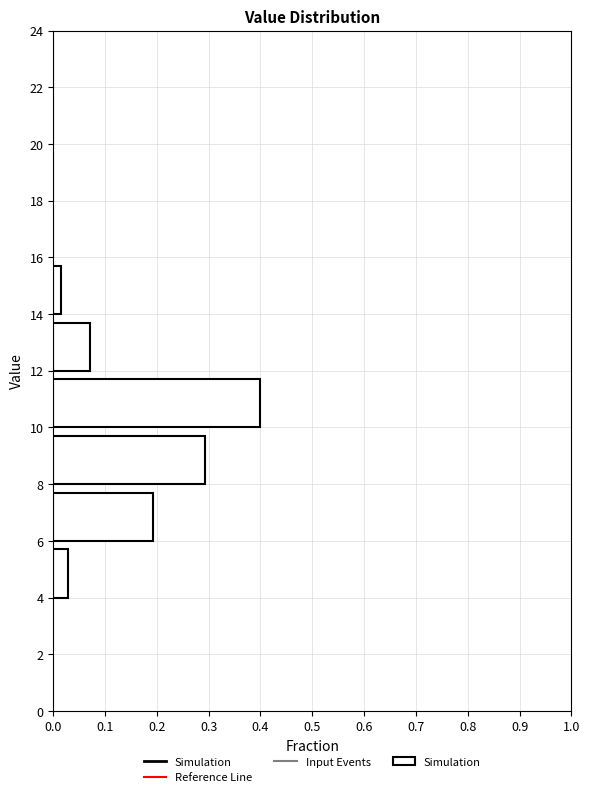

Reading bottom to top, transcribe this chart: for each bar, give the range it covers on the y-axis and its length. The values are not printed on the chart, so give them approximately, as read against the axis.

4 to 6: 0.03
6 to 8: 0.19
8 to 10: 0.29
10 to 12: 0.40
12 to 14: 0.07
14 to 16: 0.01
16 to 18: 0
18 to 20: 0
20 to 22: 0
22 to 24: 0